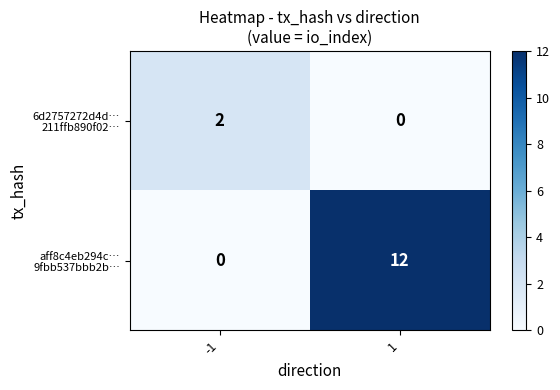

How many distinct data groups are displayed?

2